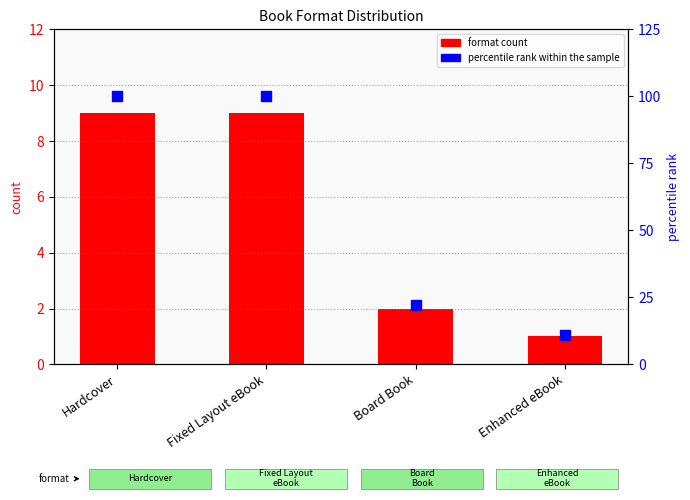

Which series has the largest total across all categories?

percentile rank within the sample